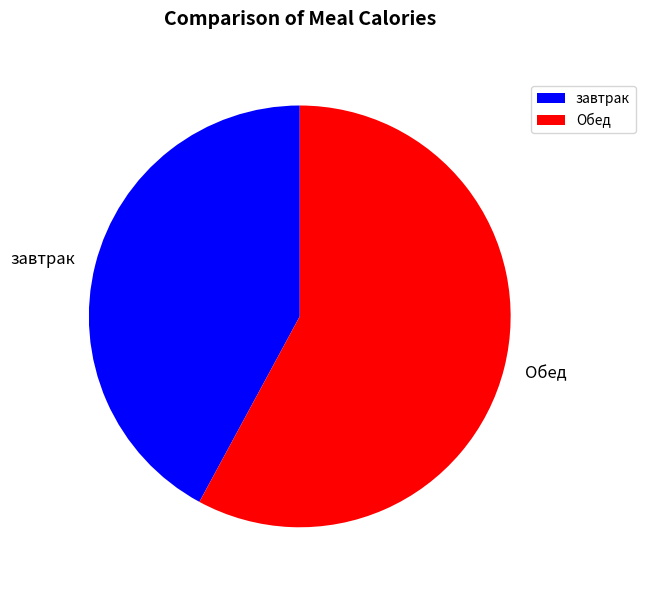

Combined, do завтрак and Обед account for over 50%?

Yes